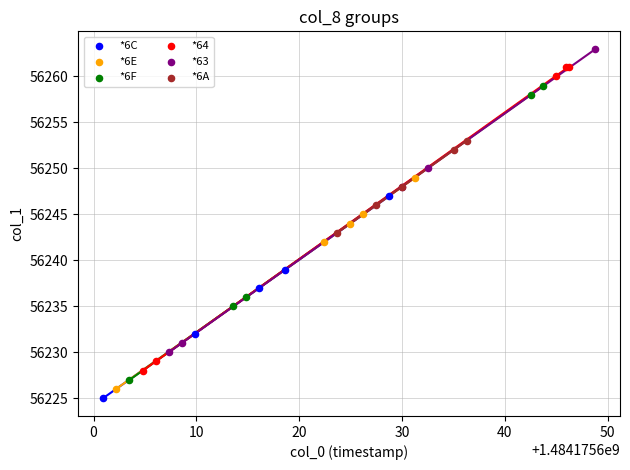

Which series contains the highest Y value?

*63